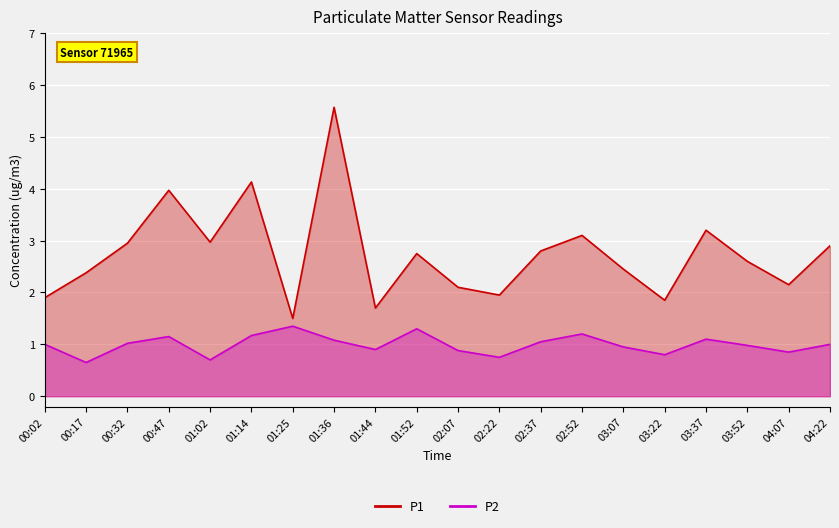

Which series changed the most between 01:02 and 01:52?

P2